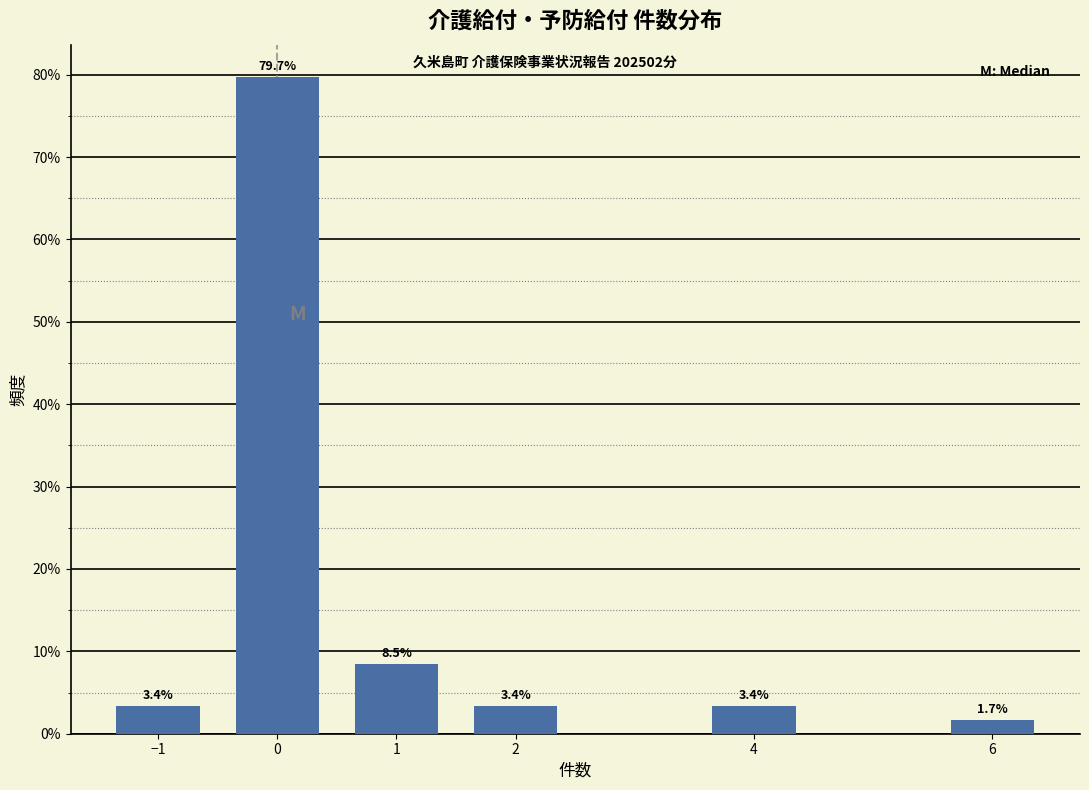

Reading left to right, list all the values displayed in this chart.

−1=3.4	0=79.7	1=8.5	2=3.4	4=3.4	6=1.7